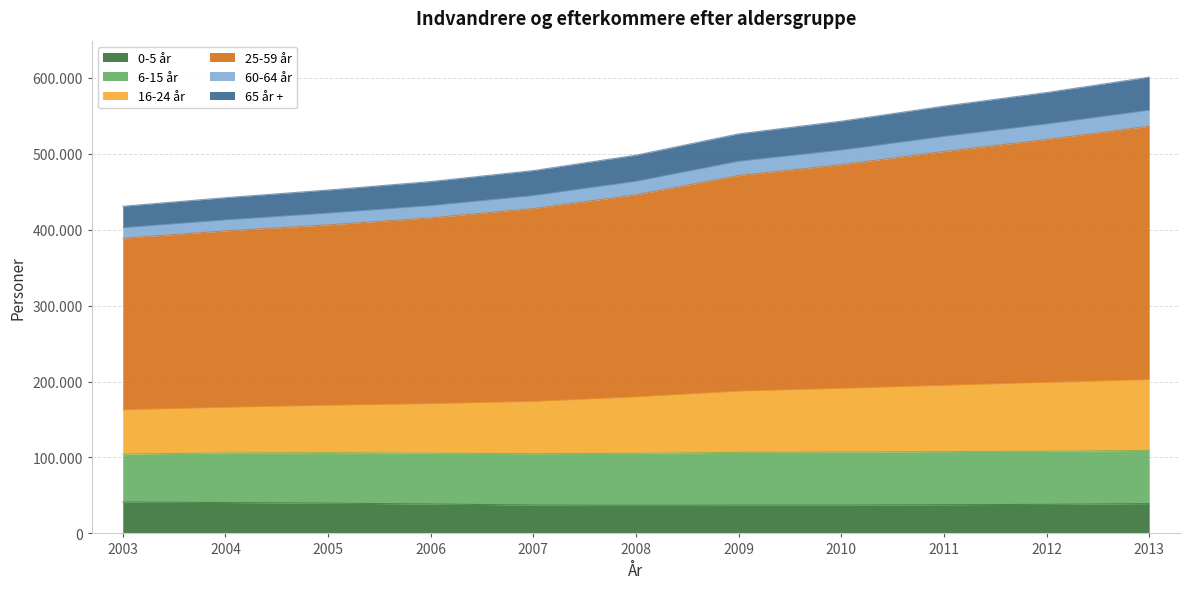

True or false: 60-64 år has a value of 390983 at 2011.

False